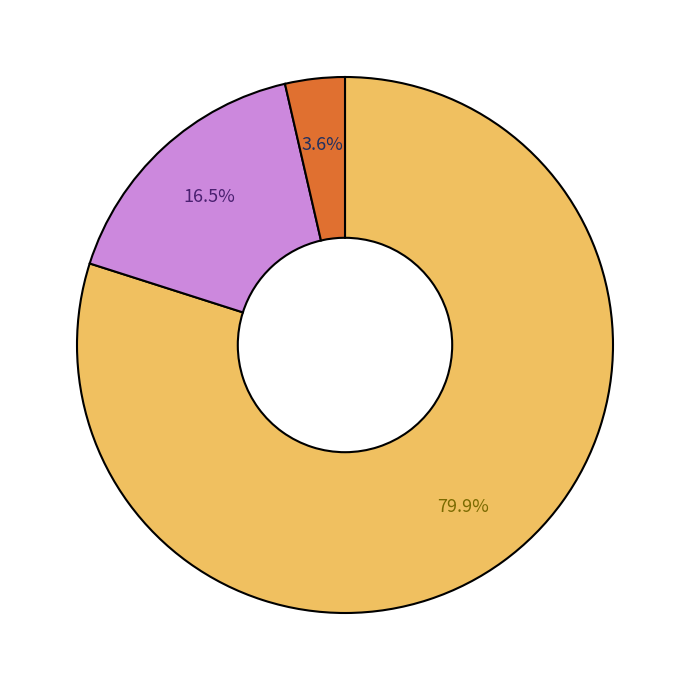

Is there a majority slice in this chart?

Yes